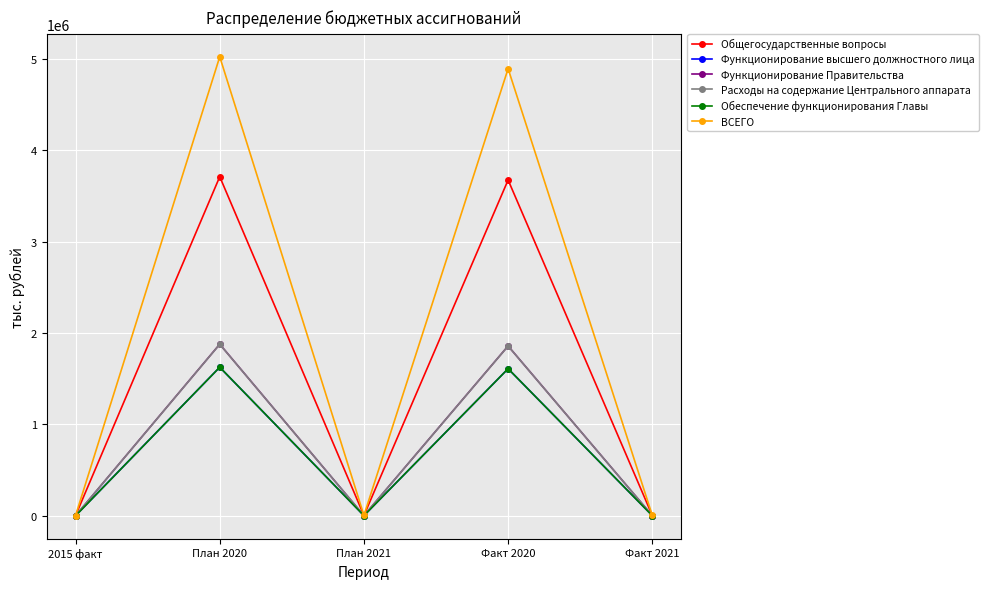

What value does the ВСЕГО series have at Факт 2021?

4491.9